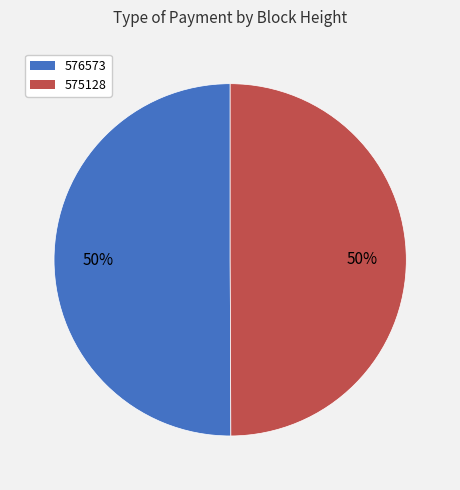

How many slices are in this pie chart?

2